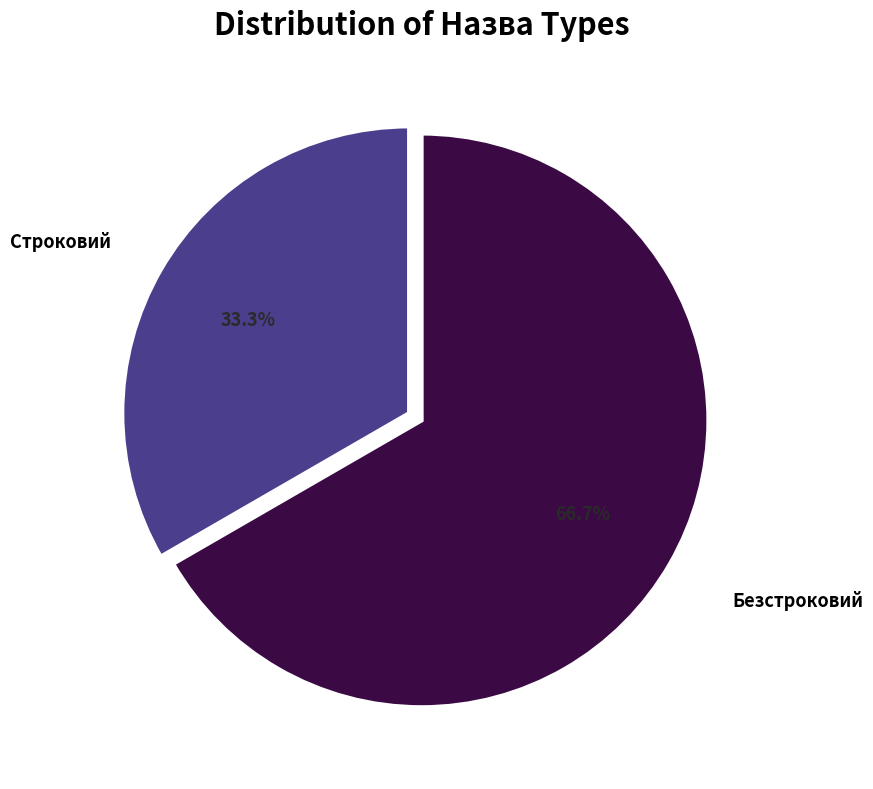

Does any single category account for the majority?

Yes